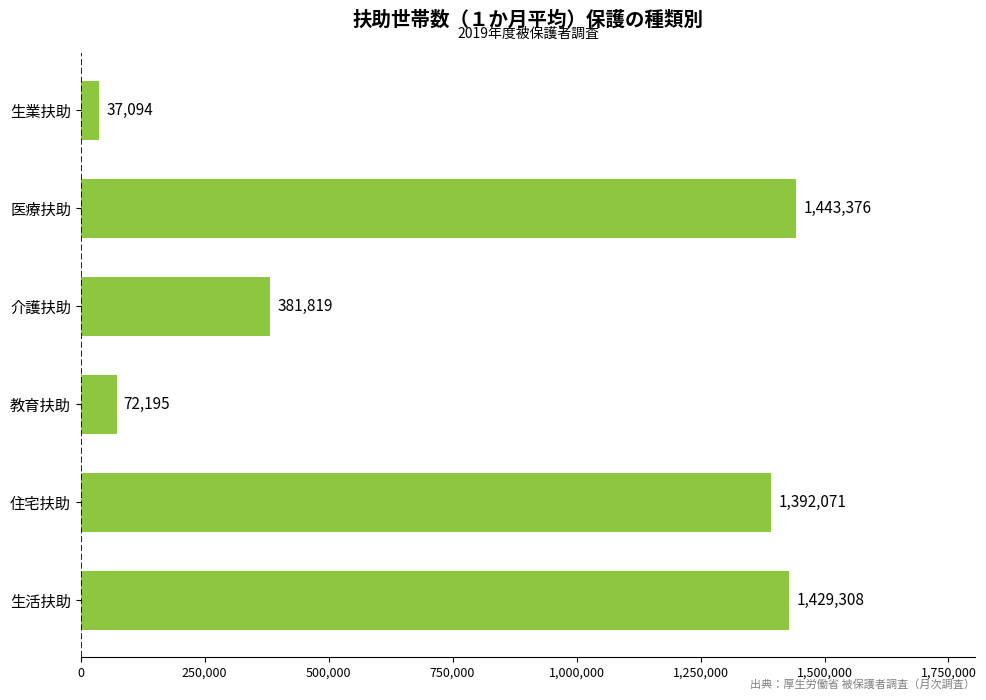

The value at 生業扶助 is 37094. True or false?

True